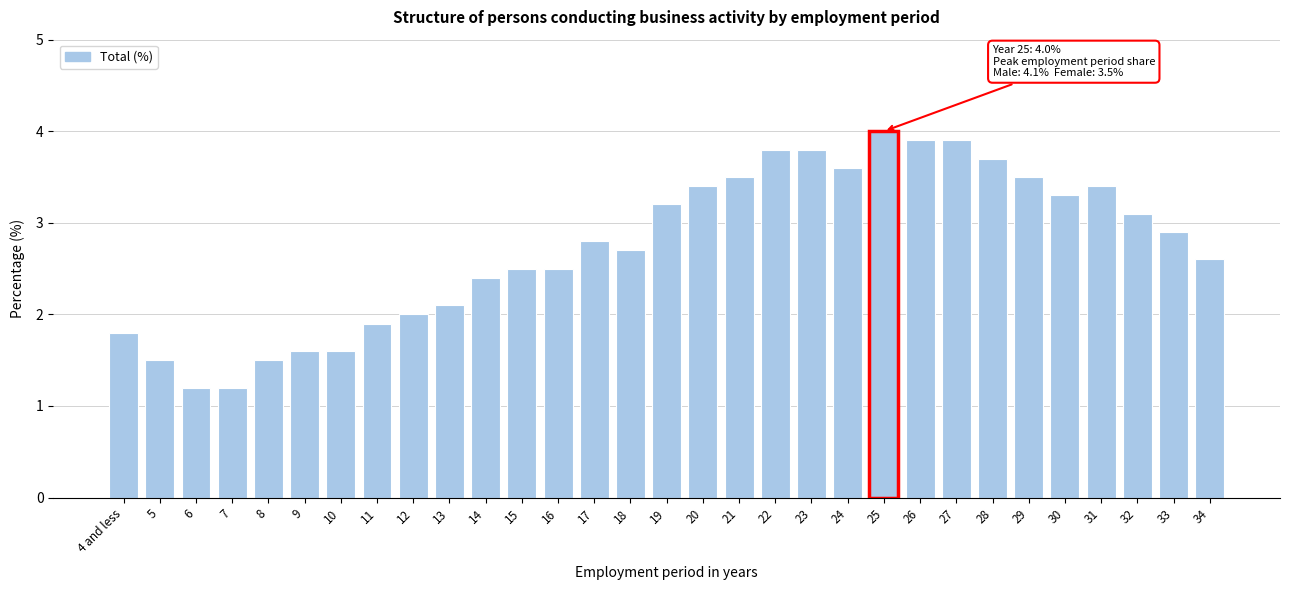

What is the sum of all values?

84.9